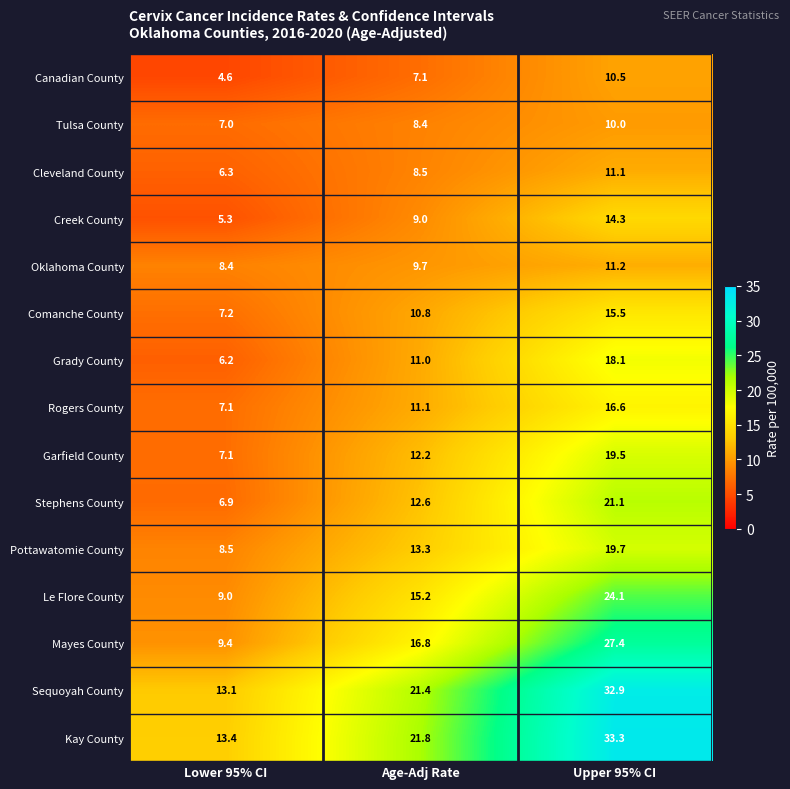

How many Tulsa County values are between 7 and 10?

3